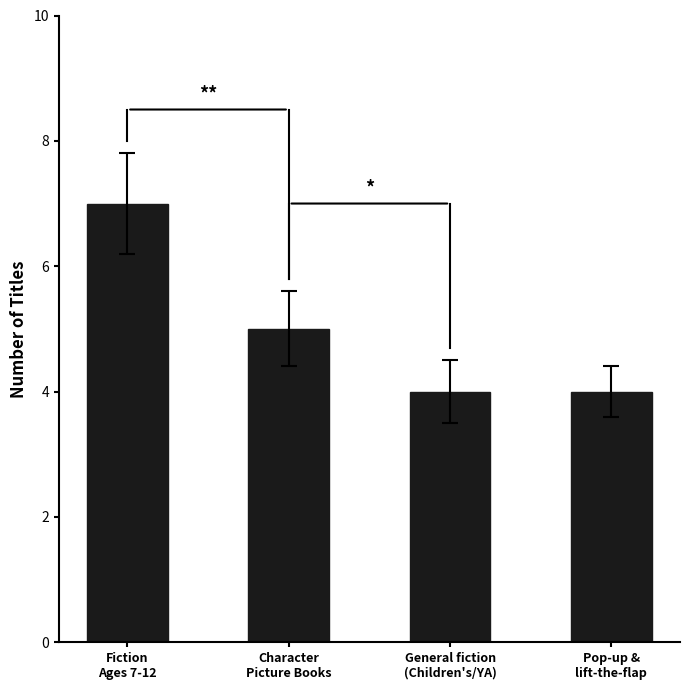

What is the smallest value displayed?

4